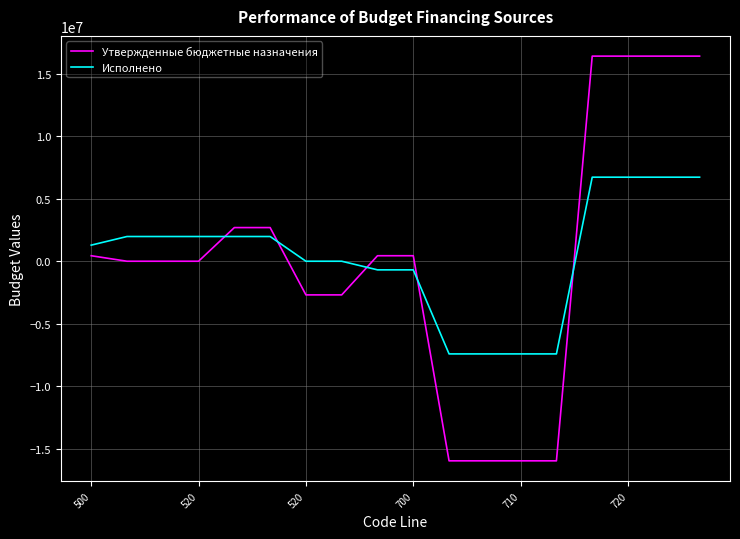

True or false: Утвержденные бюджетные назначения and Исполнено intersect in this chart.

True